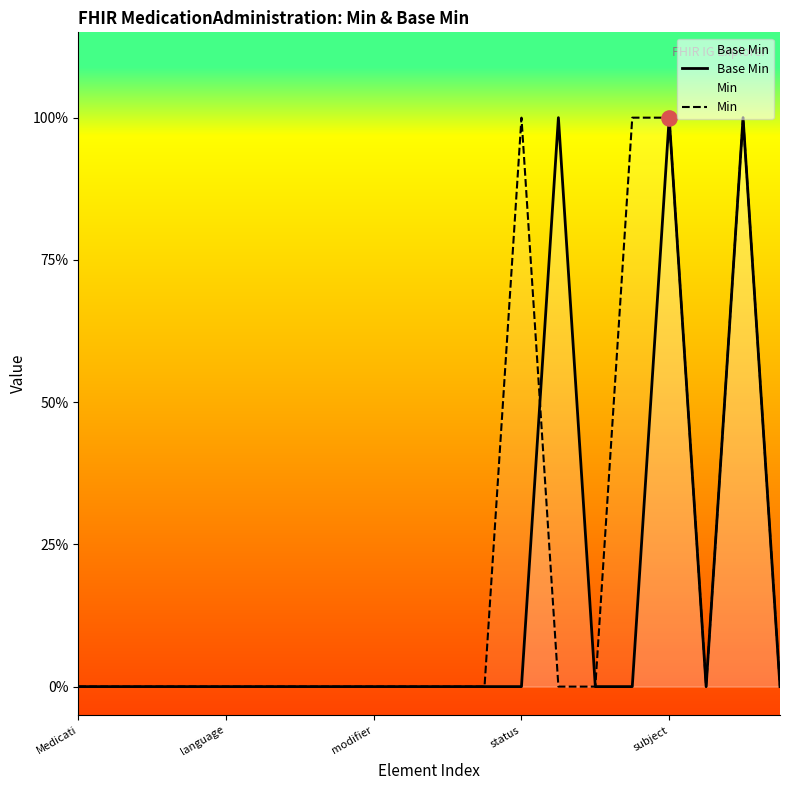

Which series contains the lowest Y value?

Base Min